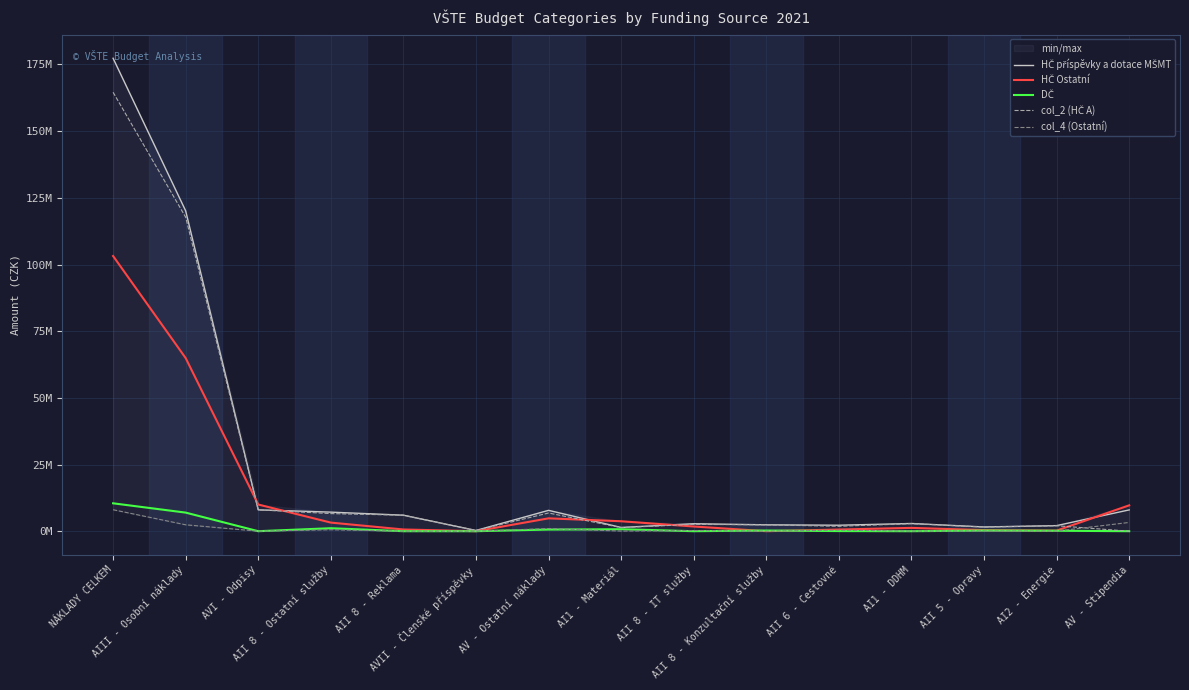

What is the label of the 8th point from the right?

AI1 - Materiál